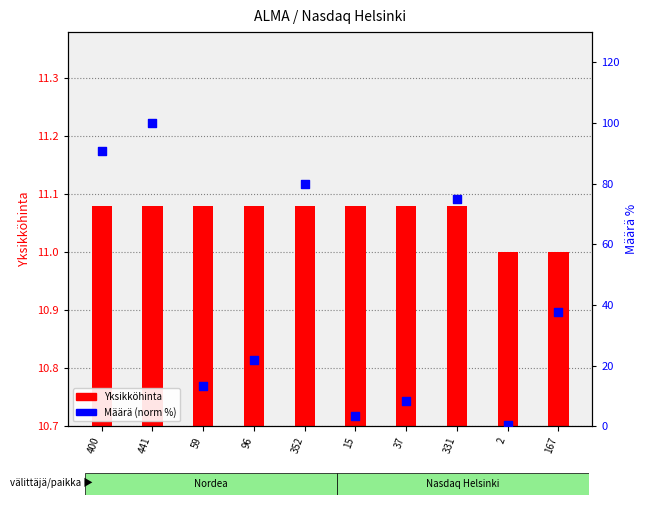

What are all the series names shown in the legend?

Yksikköhinta, Määrä (norm %)